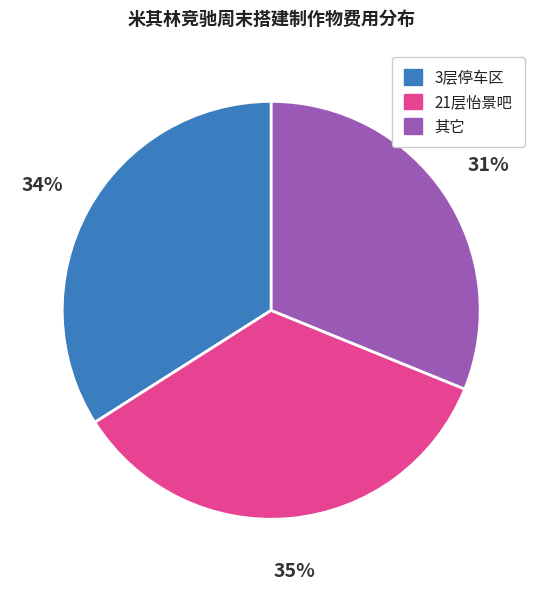

Is there any slice that represents more than half of the pie?

No